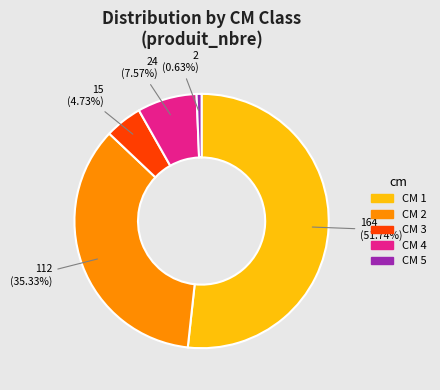

Does any single category account for the majority?

Yes